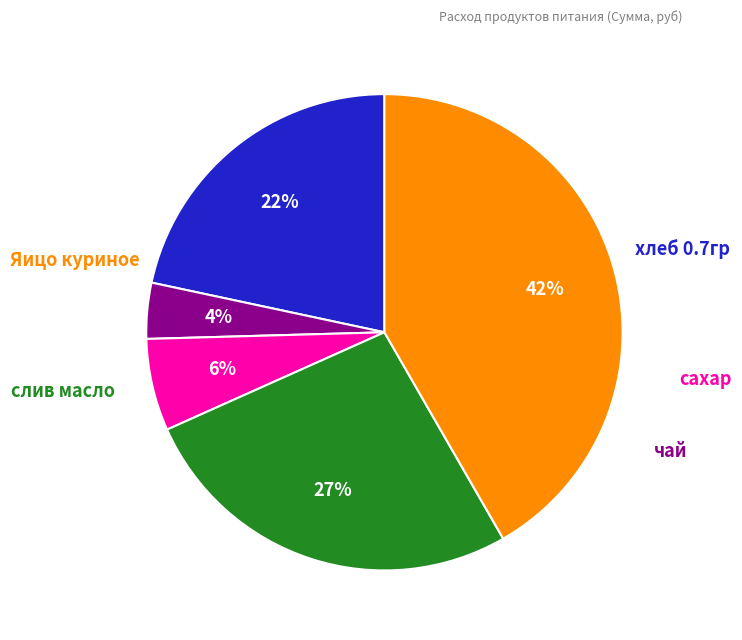

Is there a majority slice in this chart?

No